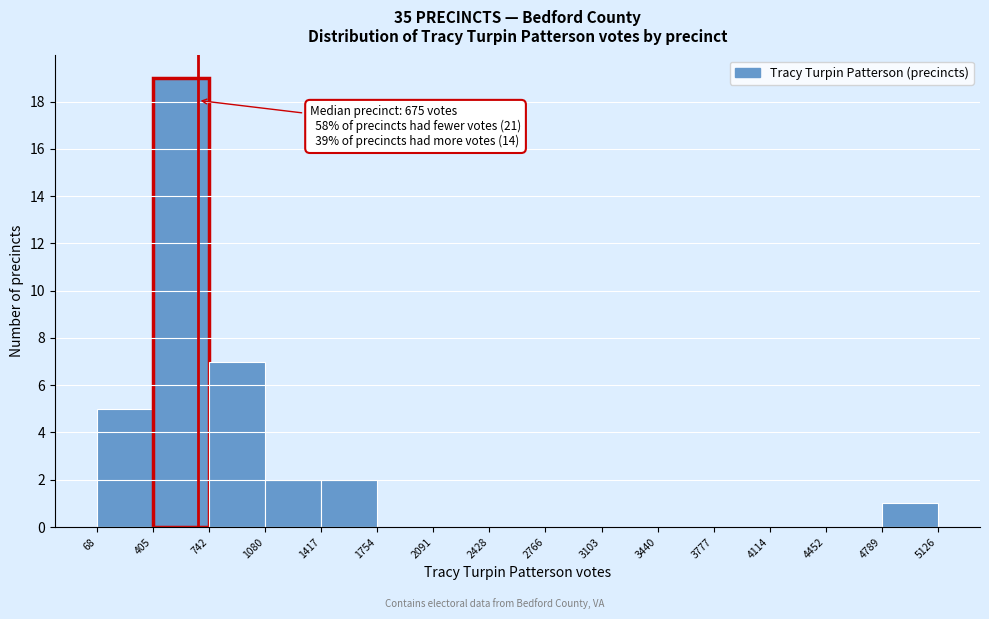

Over which range of the x-axis is the bar tallest?

405 to 742